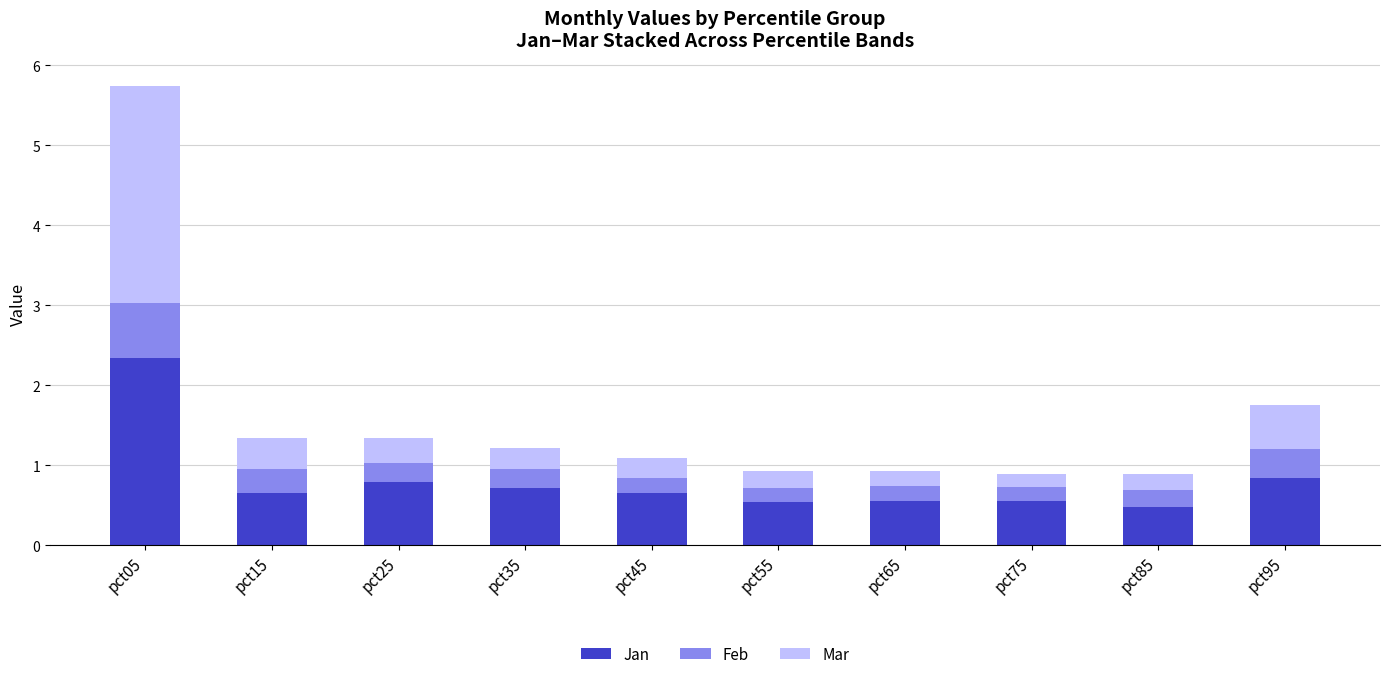

What value does the Jan series have at pct95?

0.8